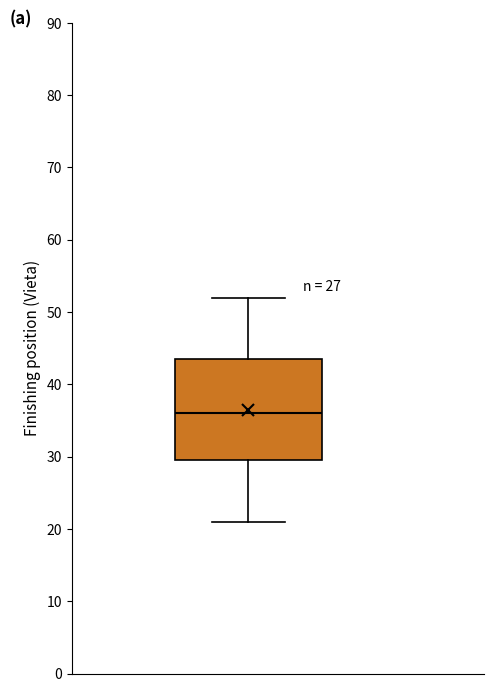

Read this box plot against the y-axis: the position of the median line, the range covered by the box, and the ends of both whiskers. The values are not printed on the chart, so give them approximately, as read against the axis.

median 36, box 30 to 44, whiskers 21 to 52